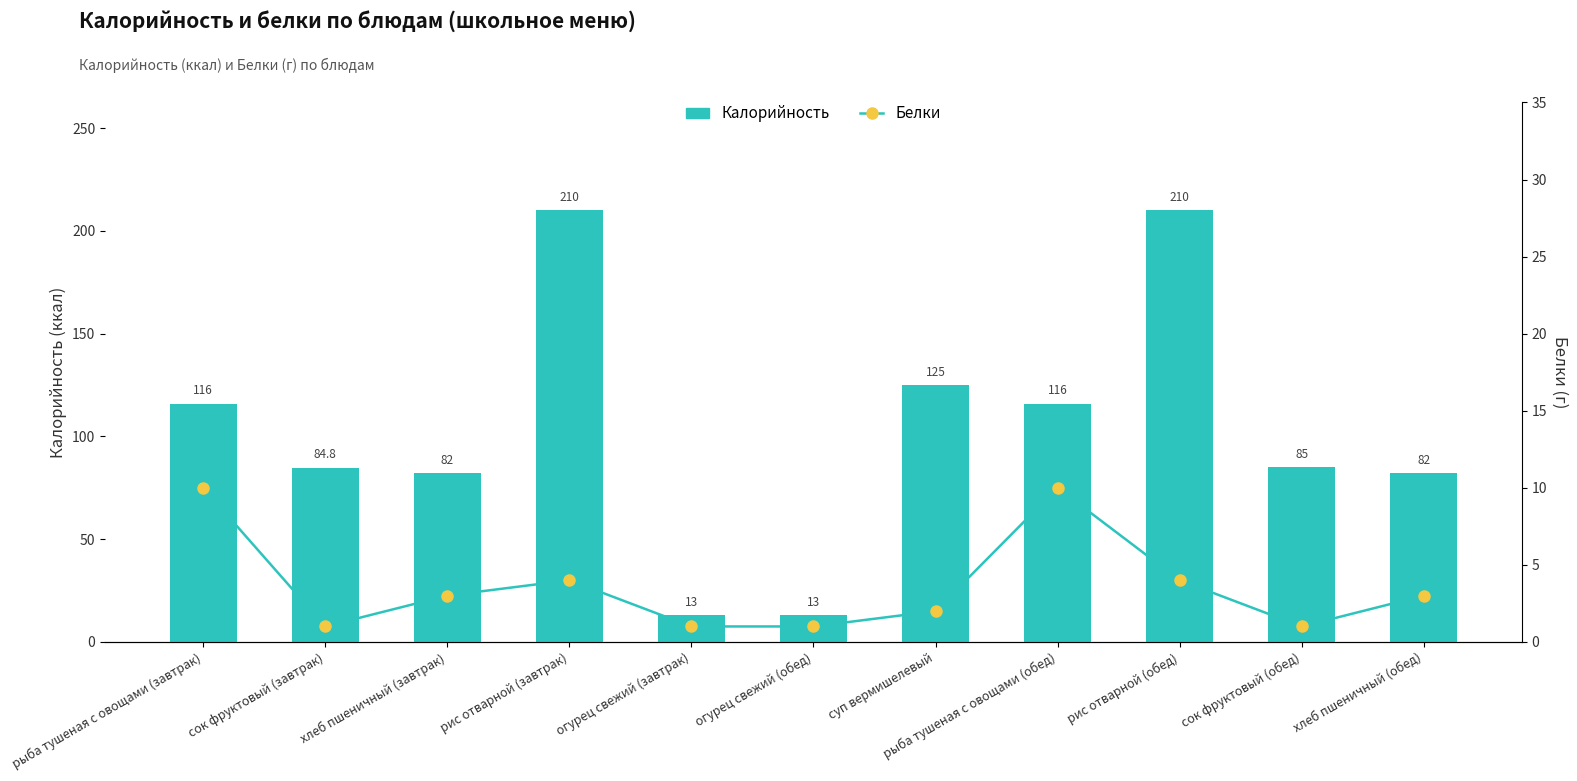

List the labels in order of Белки value, largest first.

рыба тушеная с овощами (завтрак), рыба тушеная с овощами (обед), рис отварной (завтрак), рис отварной (обед), хлеб пшеничный (завтрак), хлеб пшеничный (обед), суп вермишелевый, сок фруктовый (завтрак), огурец свежий (завтрак), огурец свежий (обед), сок фруктовый (обед)